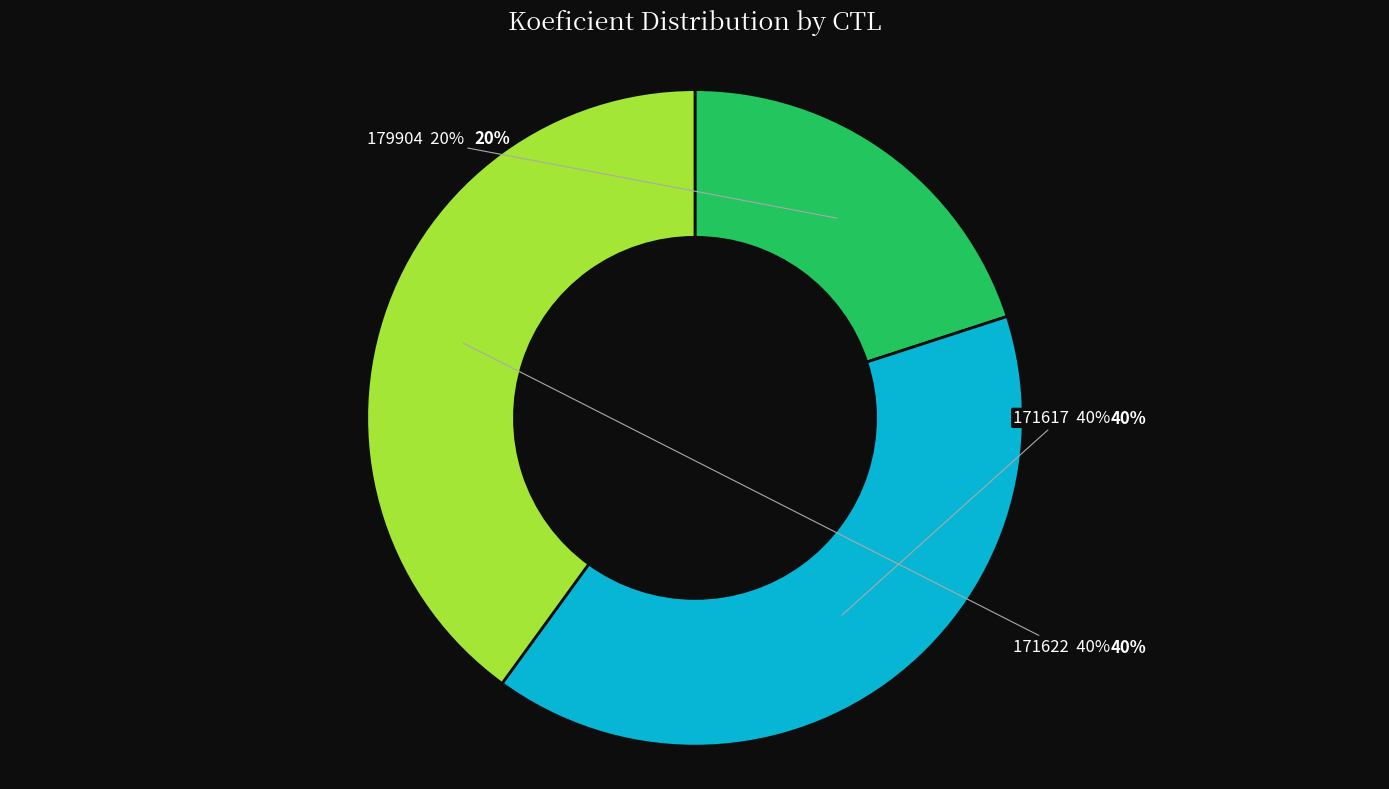

How many segments does this pie chart have?

3